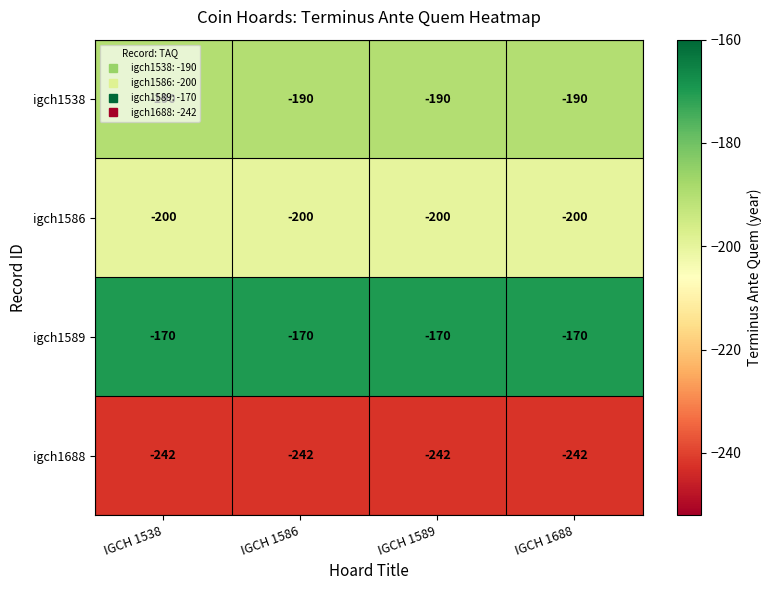

The value of igch1589 at IGCH 1538 is -77. True or false?

False